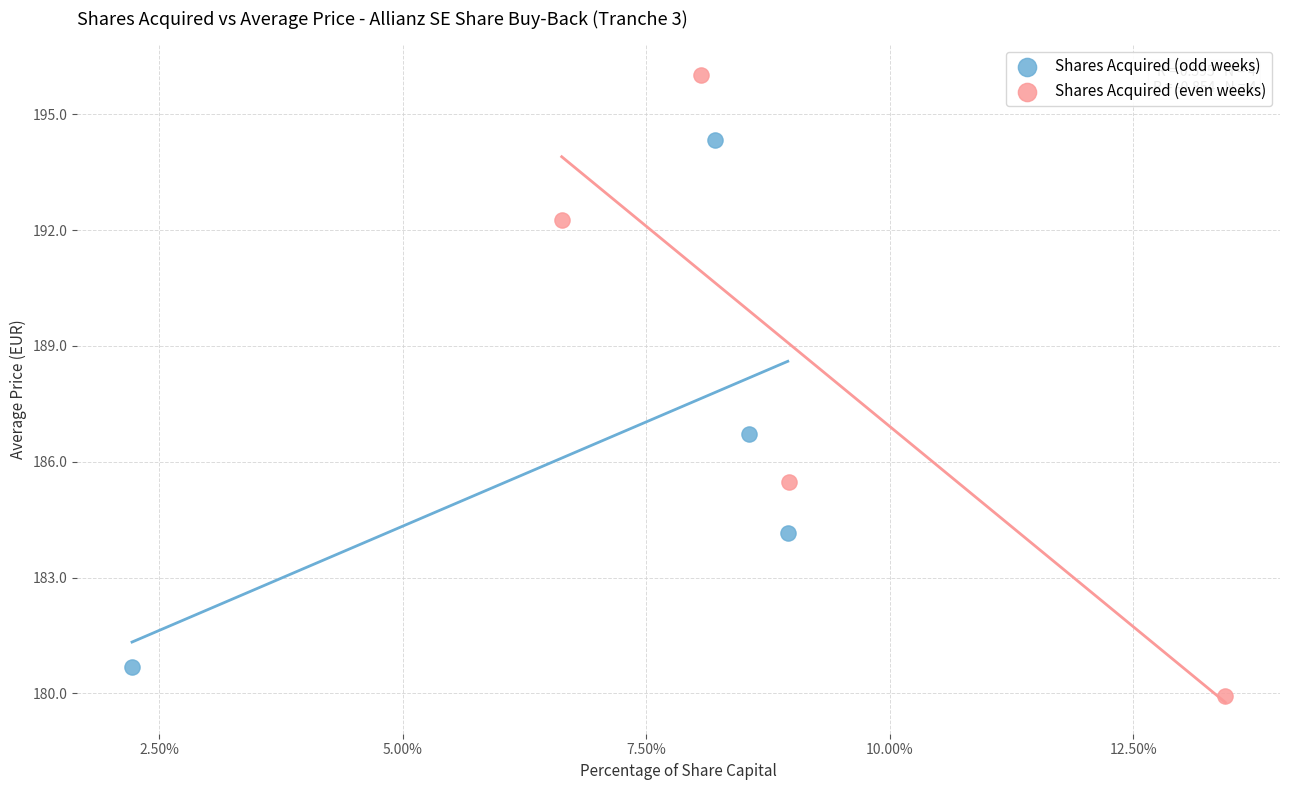

Which series has the widest spread of Y values?

Shares Acquired (even weeks)